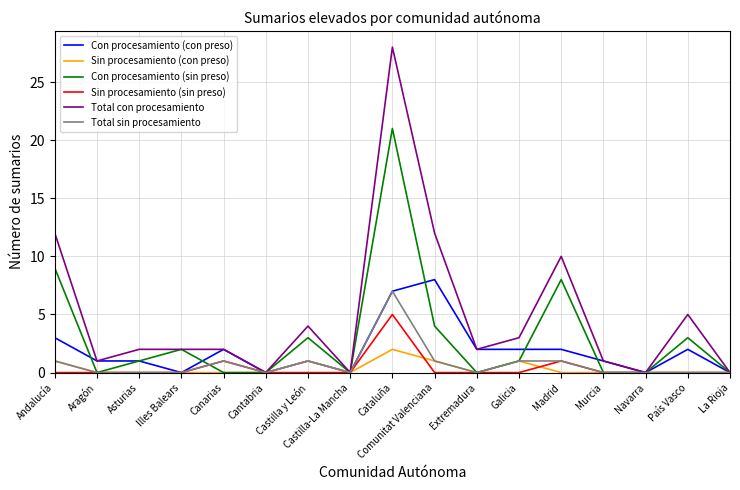

Is it true that Total con procesamiento equals 12 at Navarra?

False